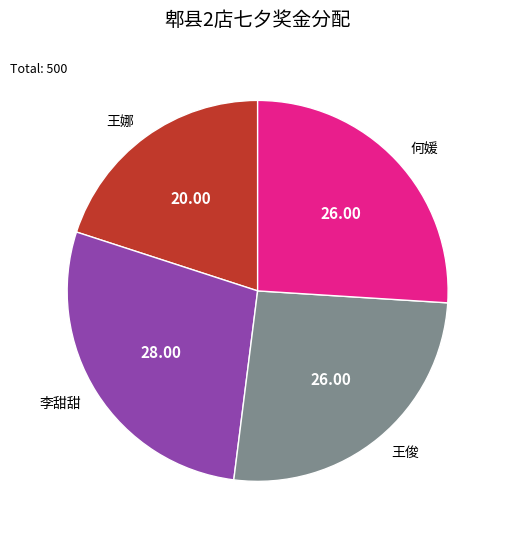

Do 王娜 and 李甜甜 together represent more than half of the pie?

No